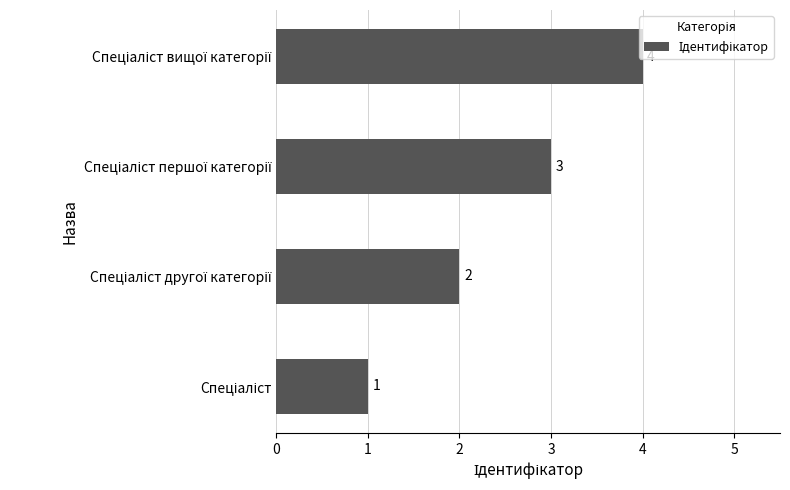

What is the sum of all values?

10